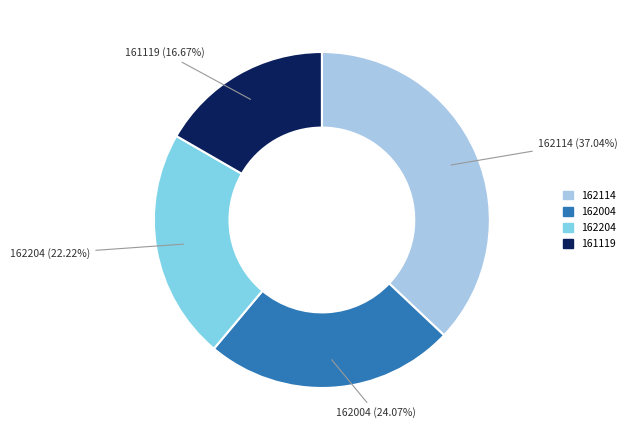

Is there any slice that represents more than half of the pie?

No